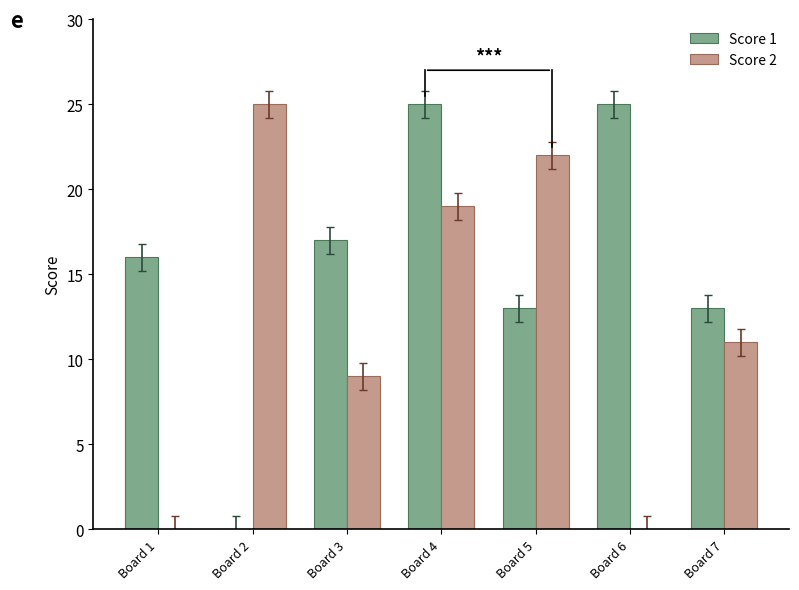

What is the sum of all Score 1 values?

109